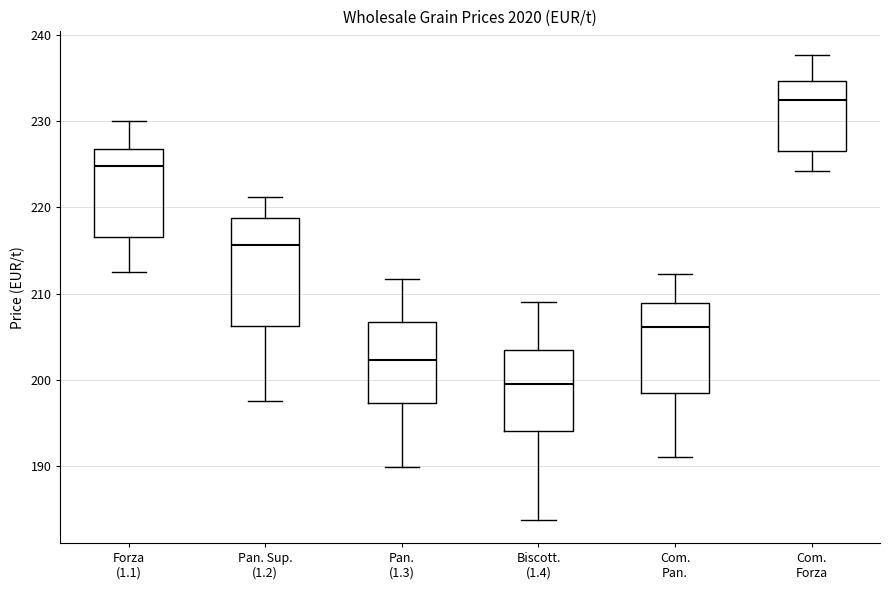

Where is the upper edge of the box for Pan. (1.3) on the y-axis? The values are not printed on the chart, so give them approximately, as read against the axis.

207